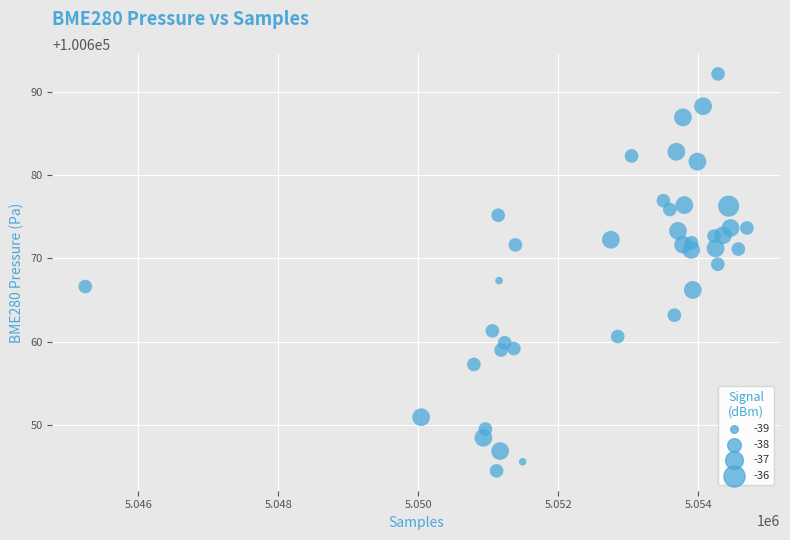

What Y value in the scatter plot is closest to 100668?

100667.3